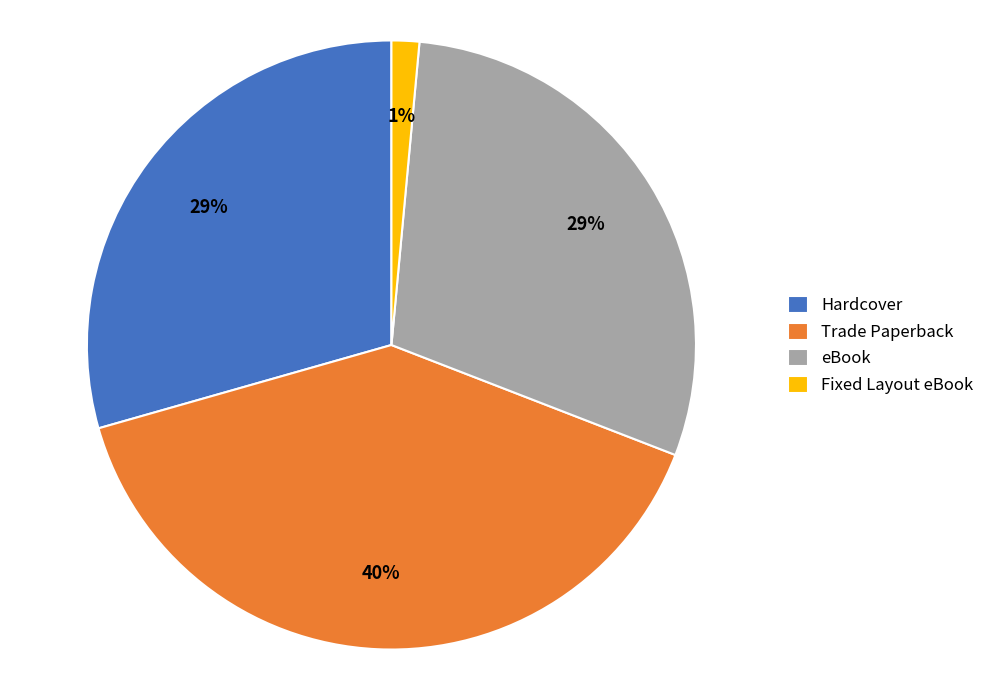

Which has a higher value, eBook or Trade Paperback?

Trade Paperback